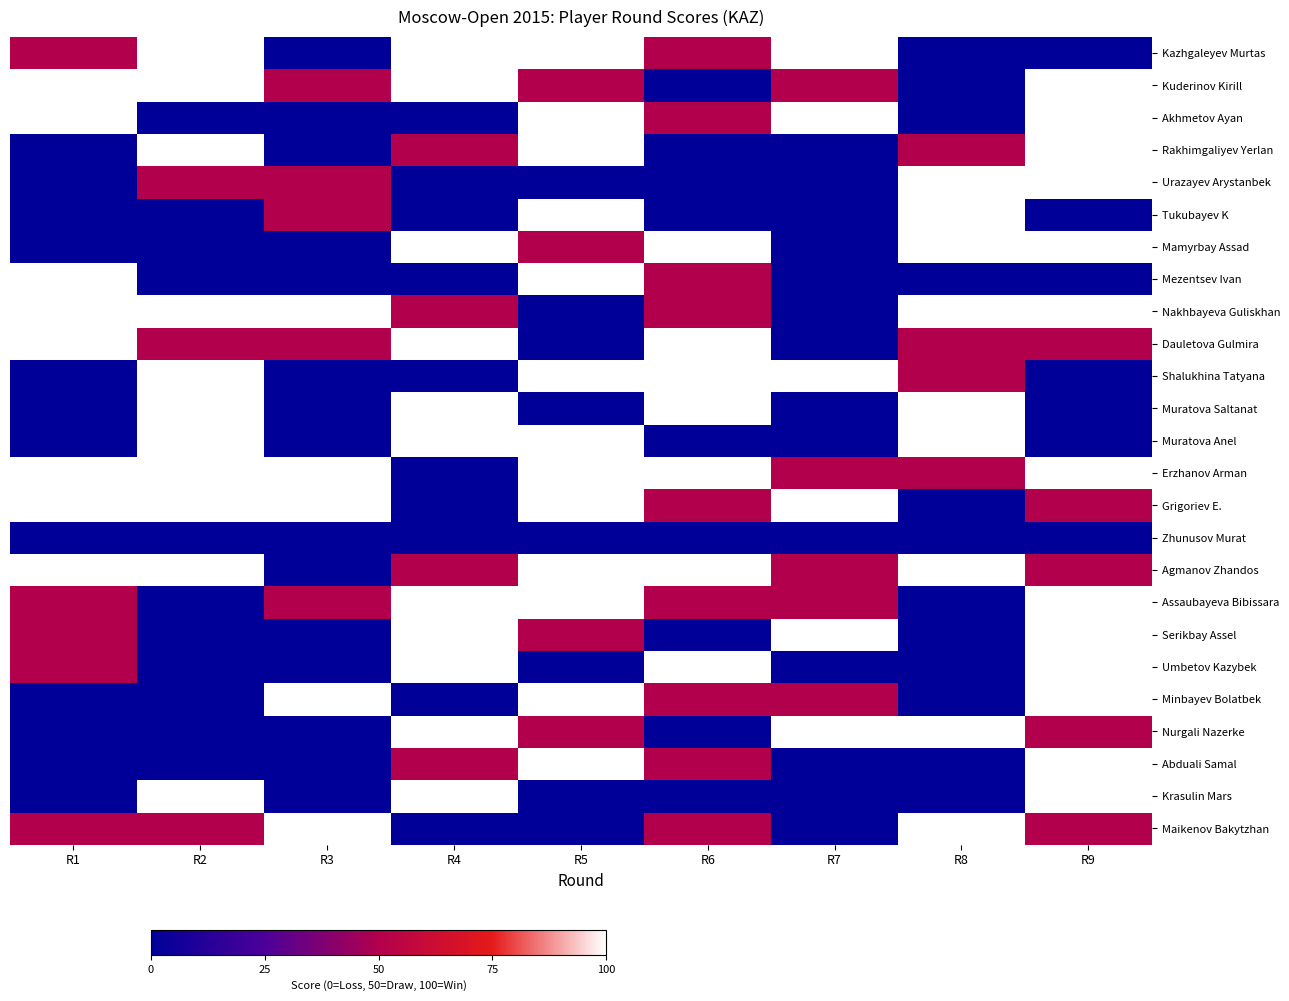

At how many categories does at least one series exceed 43?

9